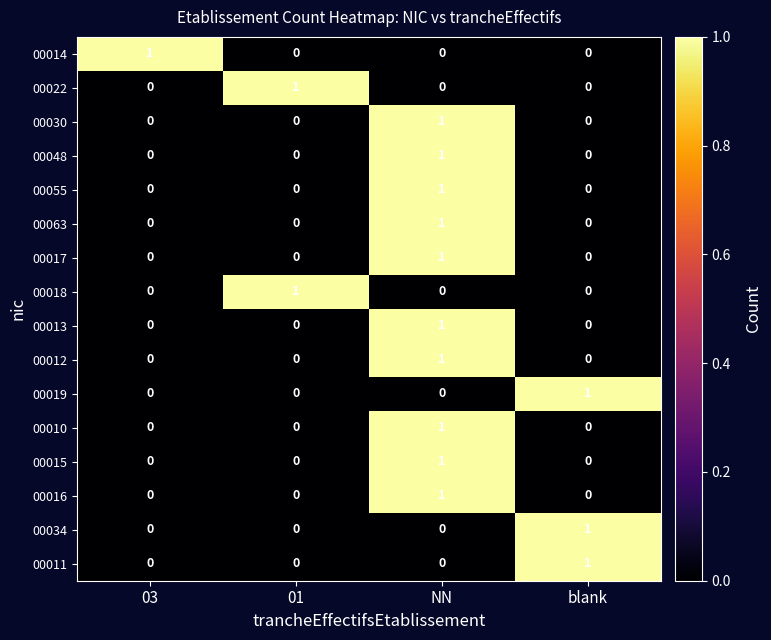

The value of 00063 at blank is 0. True or false?

True